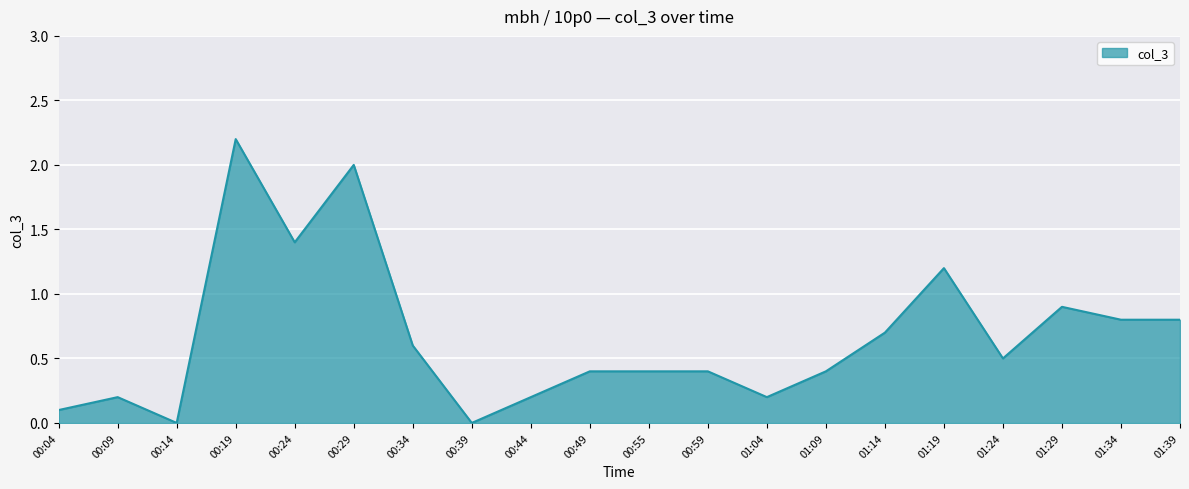

The chart shows a value of 0.4 at 00:49. True or false?

True